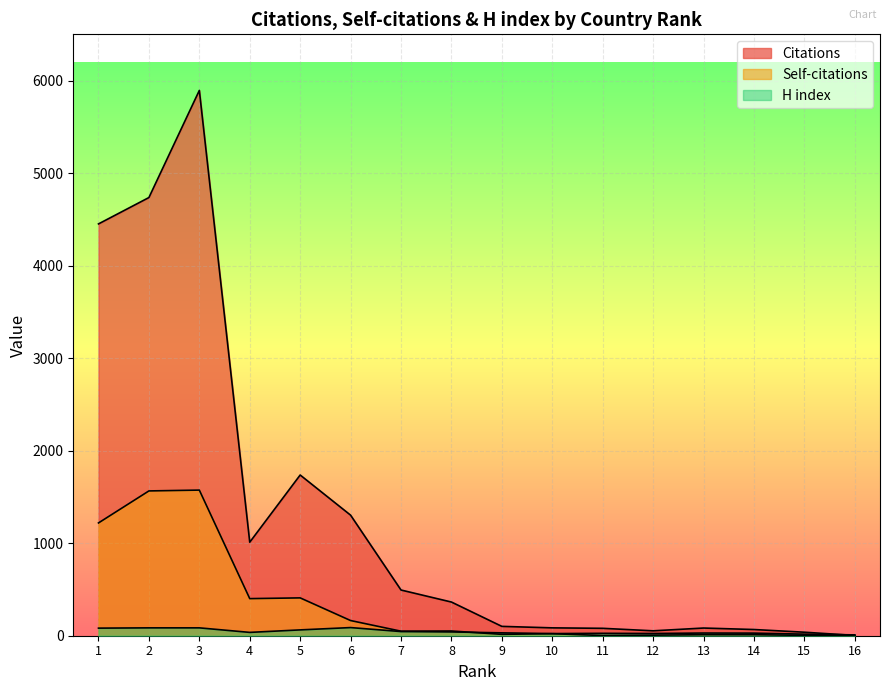

Reading left to right, list all the values displayed in this chart.

Citations: 4451	4736	5894	1011	1737	1303	494	364	101	85	80	53	83	67	38	3
Self-citations: 1219	1565	1574	401	409	164	49	51	15	22	2	6	11	11	4	3
H index: 82	85	85	36	63	88	45	41	31	23	26	24	29	28	17	9